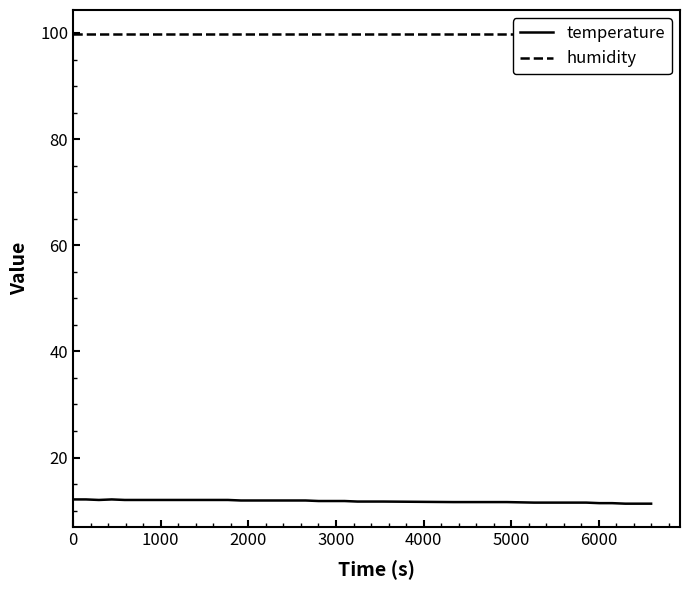

The humidity series shows 23.4 at 32. True or false?

False